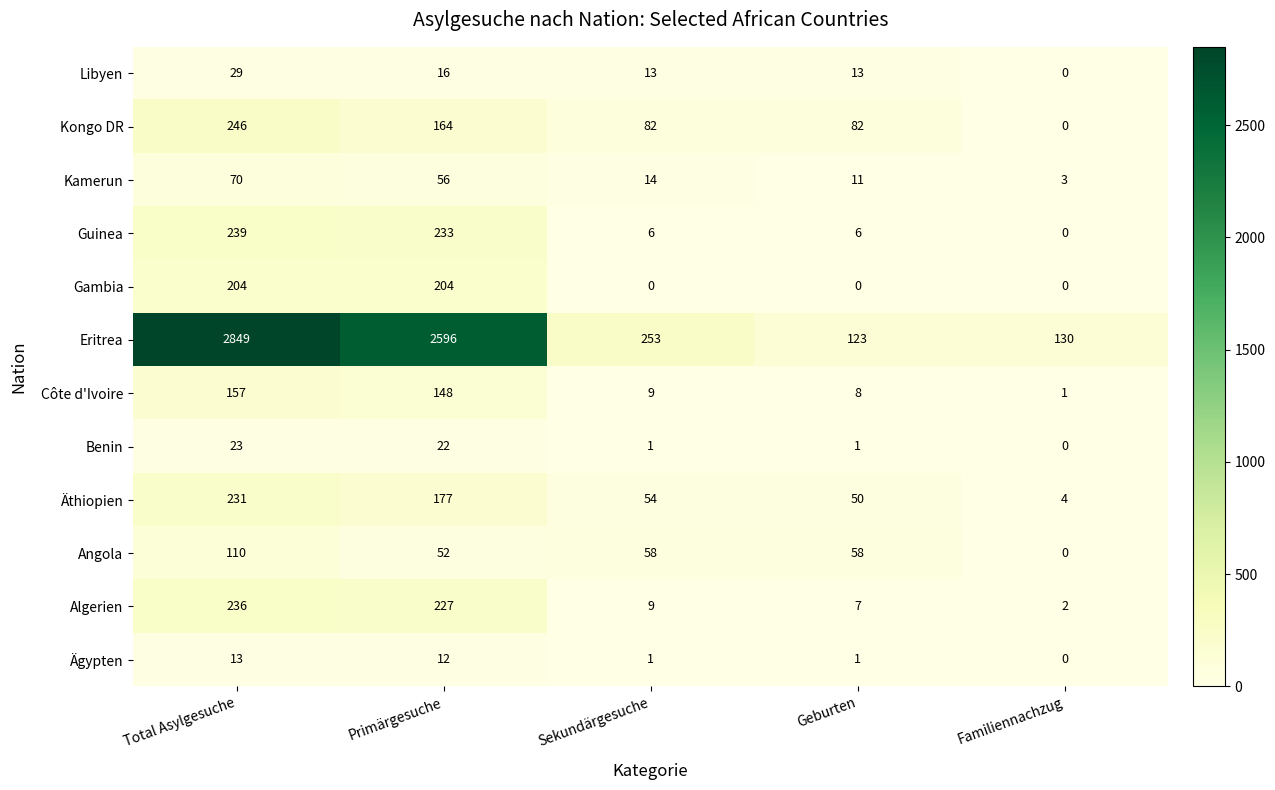

What is the difference between the highest and lowest values at Familiennachzug?

130